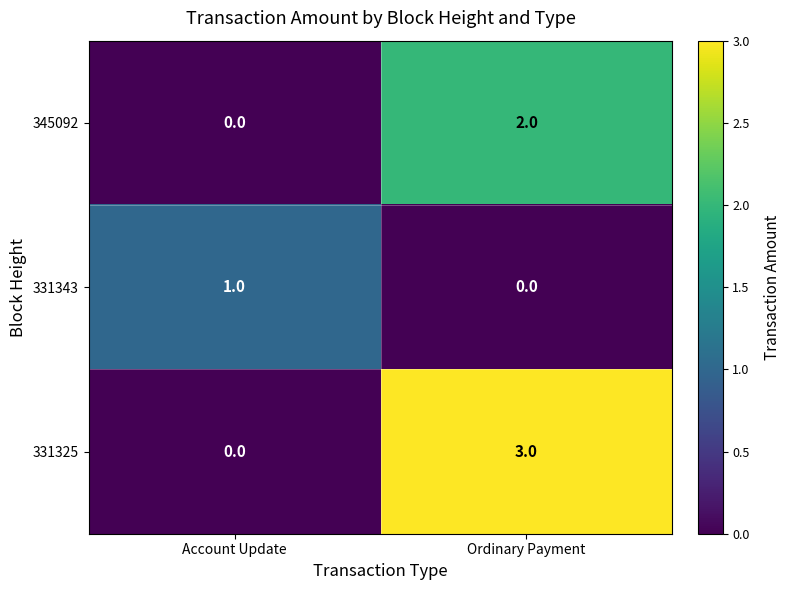

Which label corresponds to the largest value in the chart?

Ordinary Payment